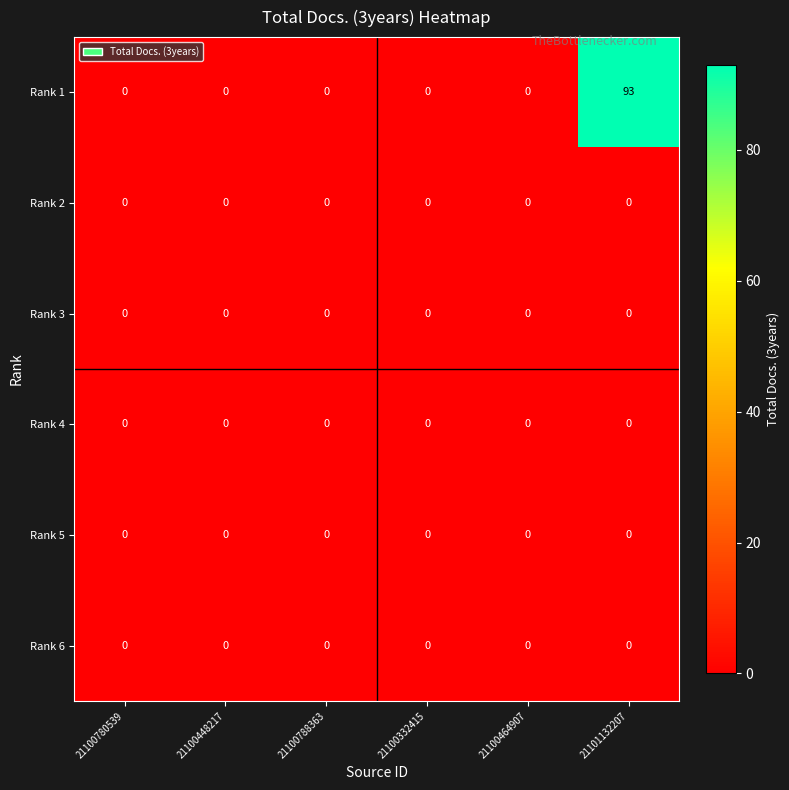

At which category does the chart reach its peak across all series?

21101132207